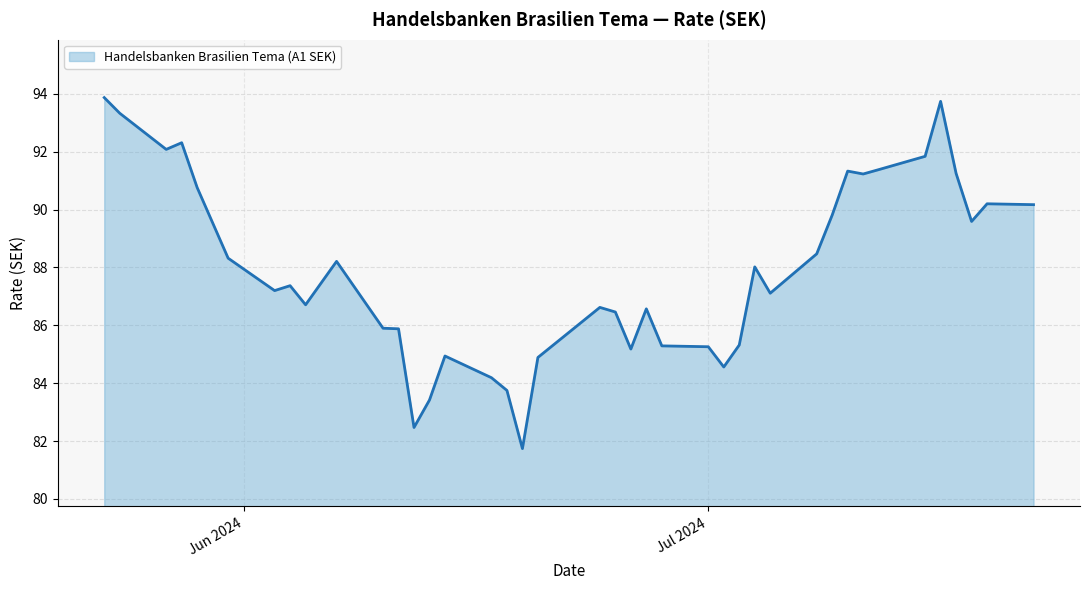

What is the maximum value shown in the chart?

93.9